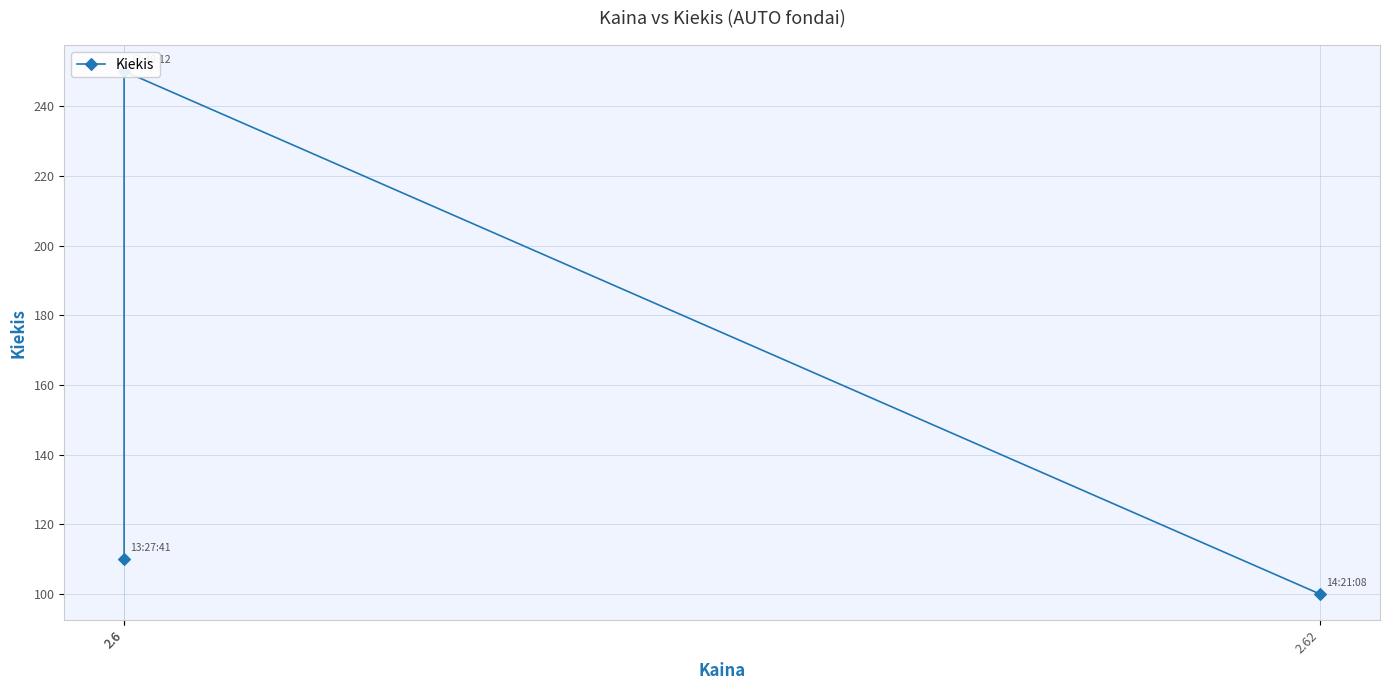

What is the smallest value displayed?

100